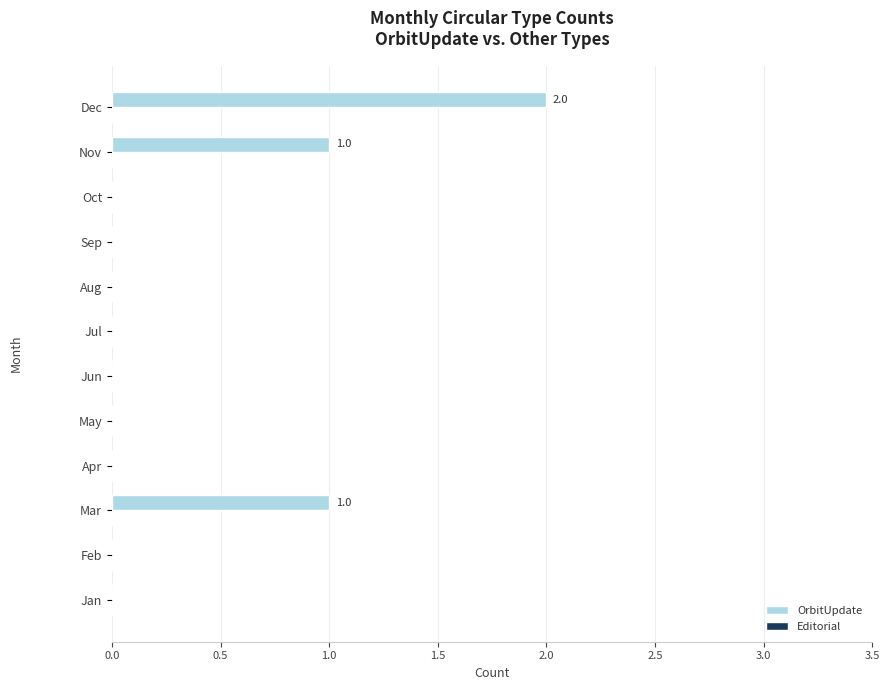

True or false: the data shows 1 at Aug.

False